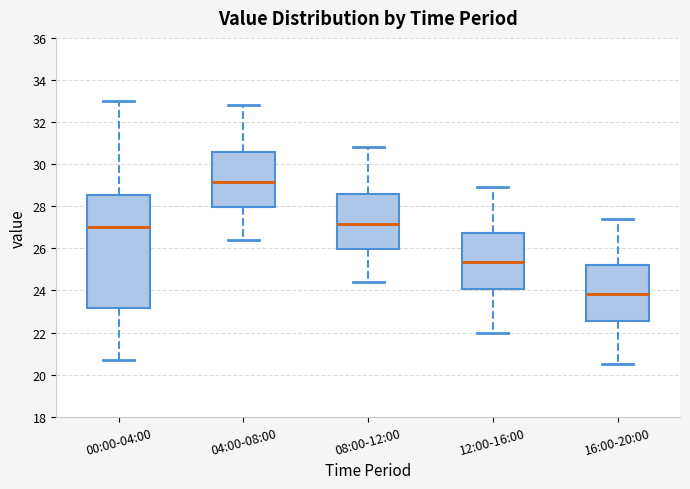

Where is the upper edge of the box for 16:00-20:00 on the y-axis? The values are not printed on the chart, so give them approximately, as read against the axis.

25.2